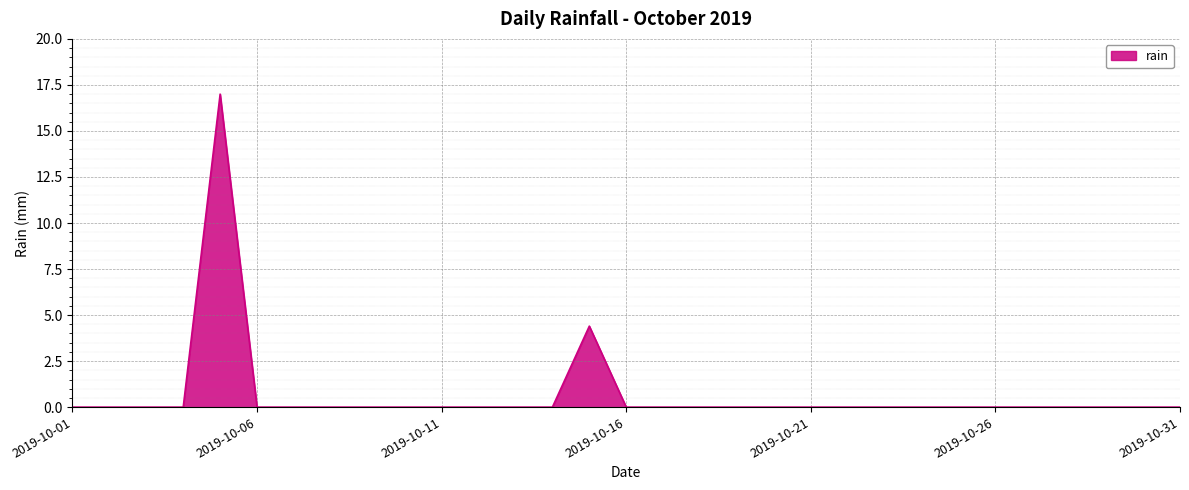

How many lines are shown in the chart?

1